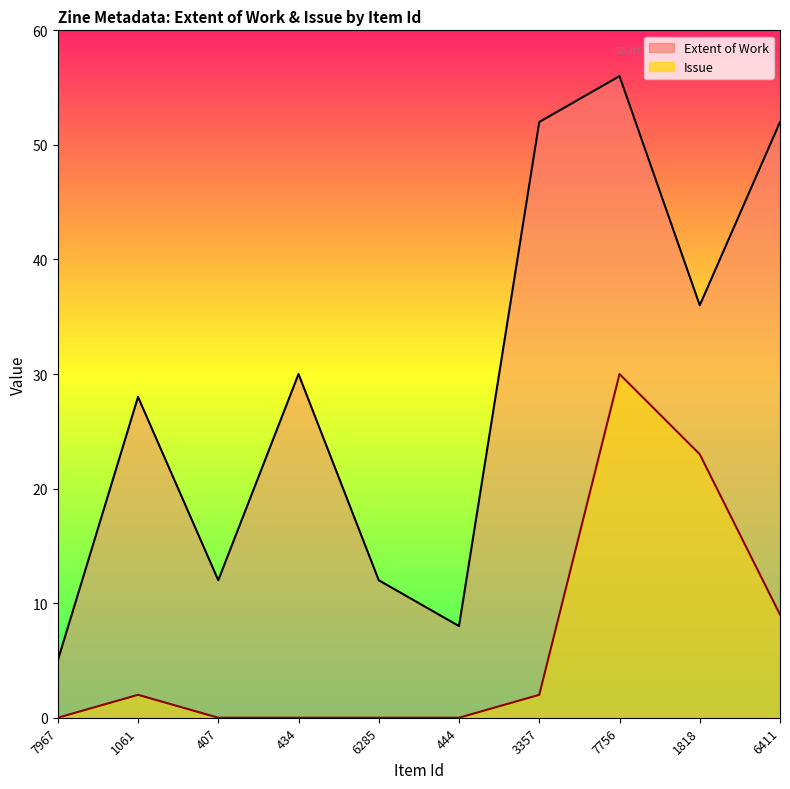

How many data points in Issue are above 2?

3